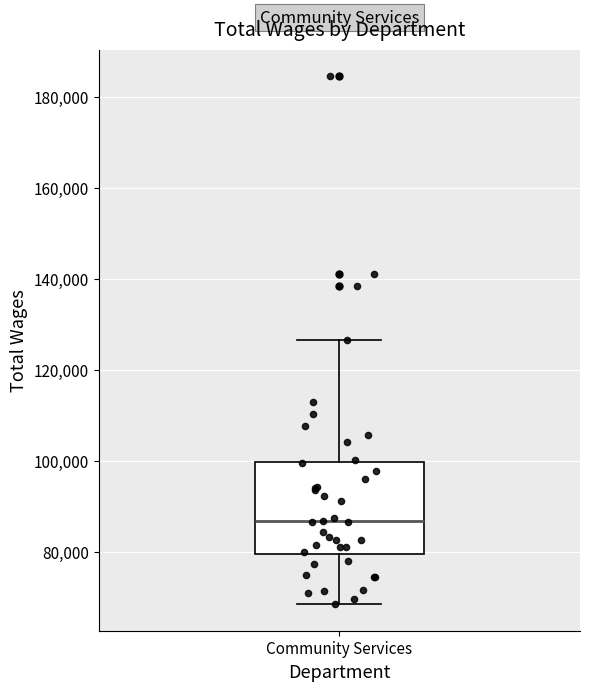

Transcribe this box plot: give where the median line is, the range the box spans, and where the two whiskers end, as read against the y-axis. The values are not printed on the chart, so give them approximately, as read against the axis.

median 86000, box 80000 to 100000, whiskers 68000 to 126000